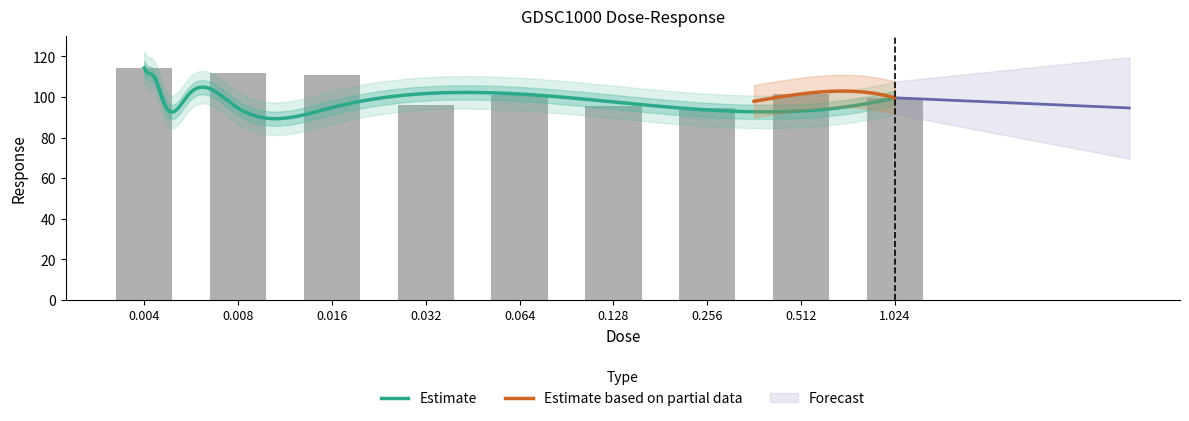

What is the change in value from 0.016 to 0.512?

-9.2